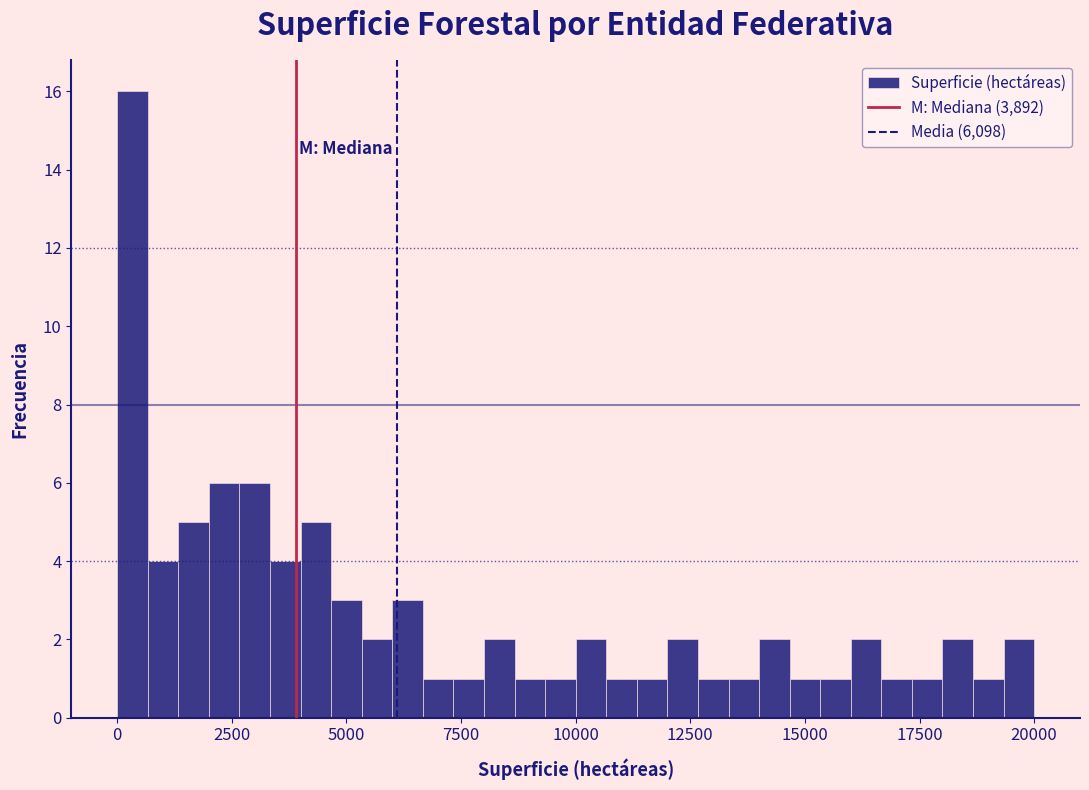

Around what value on the x-axis is the tallest bar? Give the approximate position of its centre, as read against the axis.

500